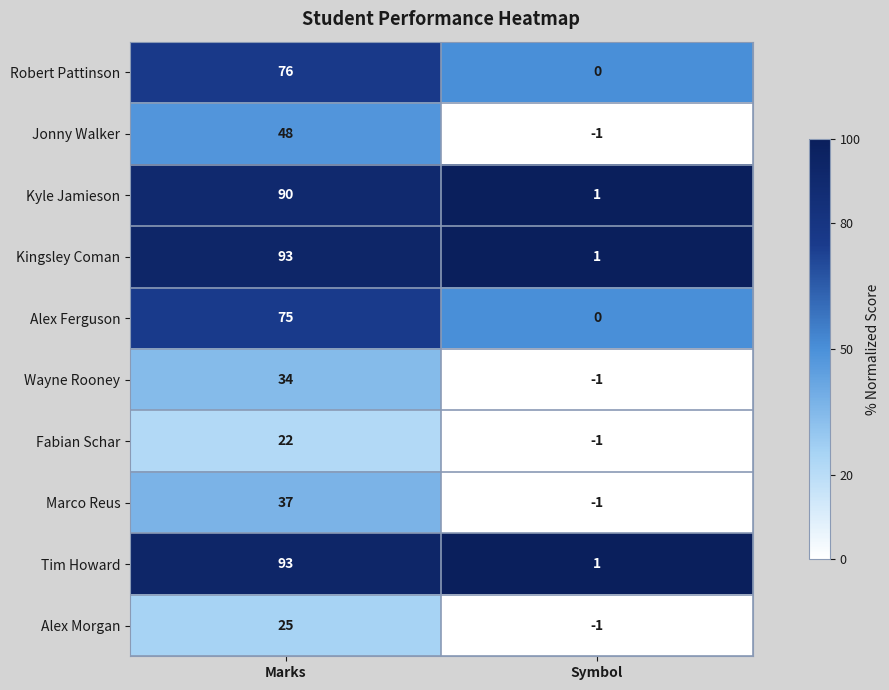

What is the difference between the maximum and minimum values in the Kyle Jamieson series?

89